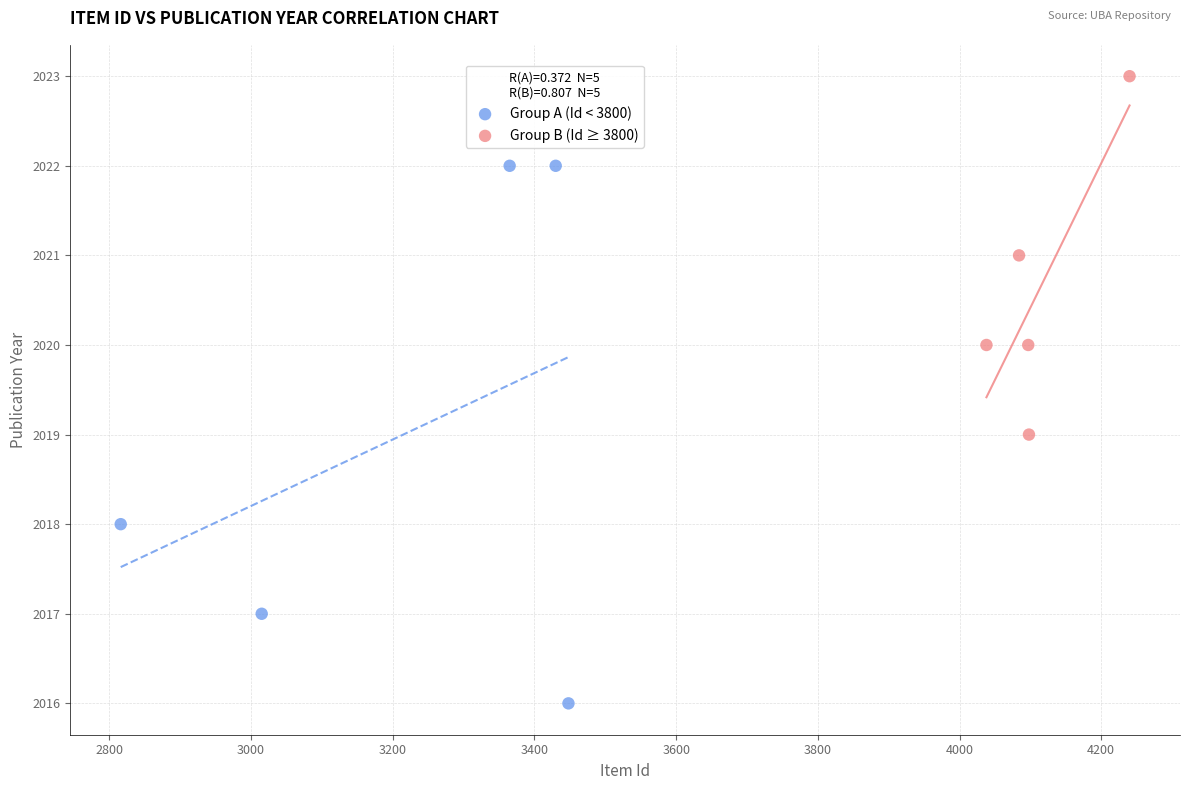

Which series has the widest spread of Y values?

Group A (Id < 3800)